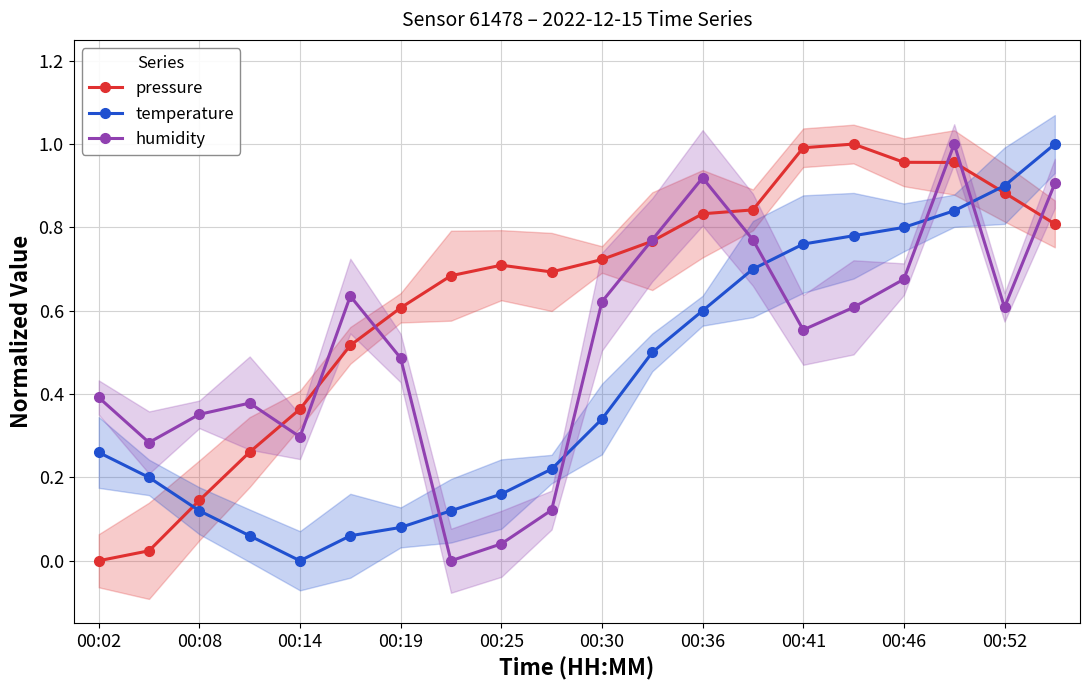

The value of temperature at 00:41 is 0.2. True or false?

False